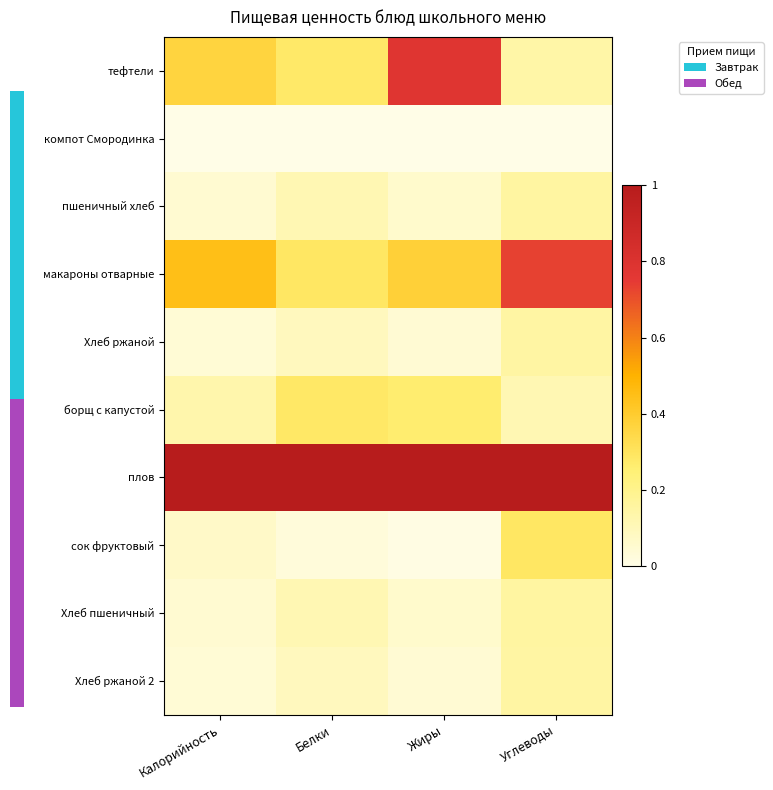

Between Калорийность and Белки, which series saw the biggest shift?

макароны отварные